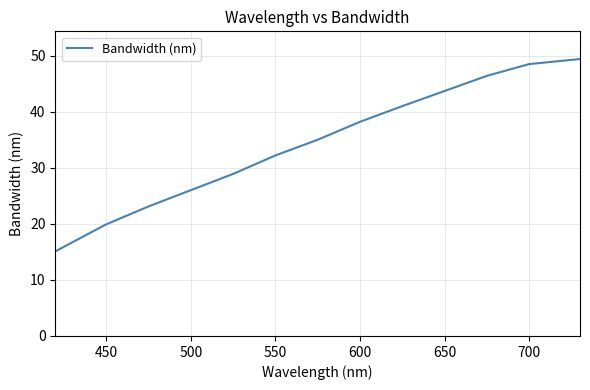

Reading left to right, extract all data points from this chart.

15.1	19.9	23.1	26.0	28.9	32.2	35.0	38.2	41.0	43.7	46.4	48.5	49.4